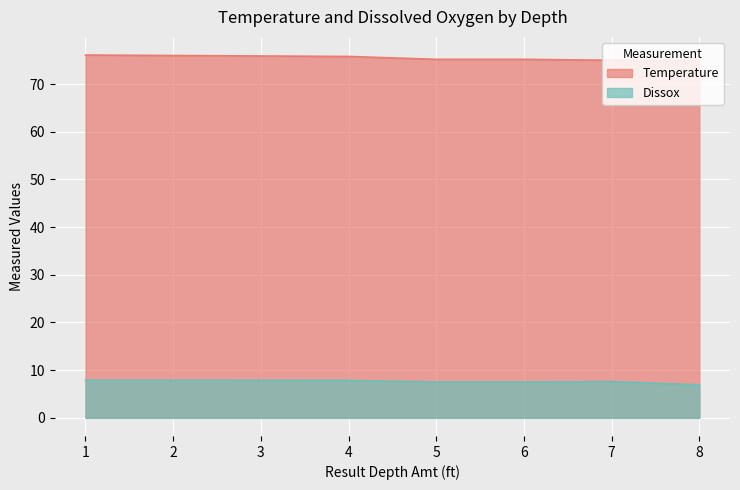

What is the total value across all series at 3?

83.8